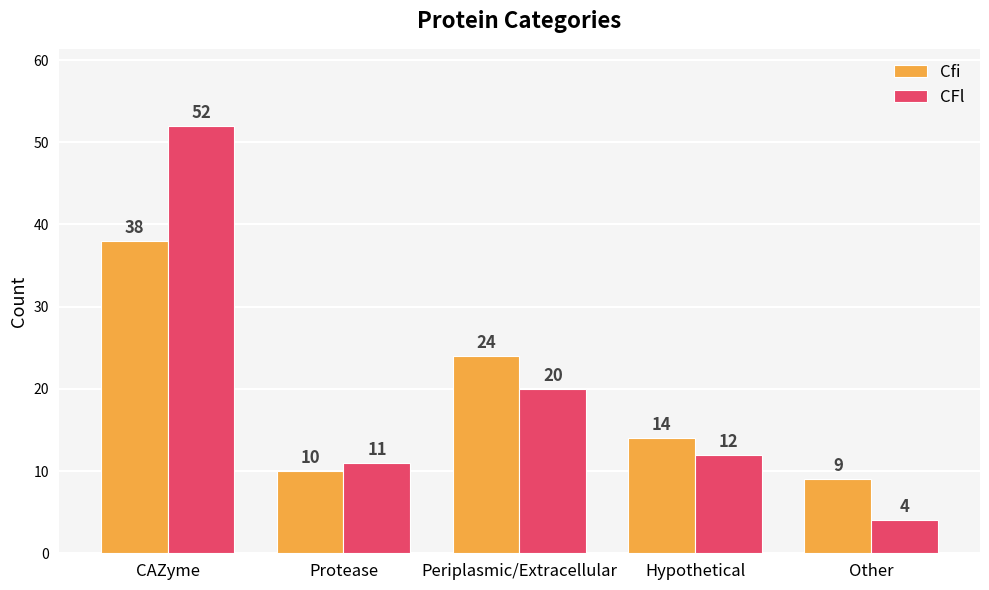

At which label does Cfi reach its minimum?

Other